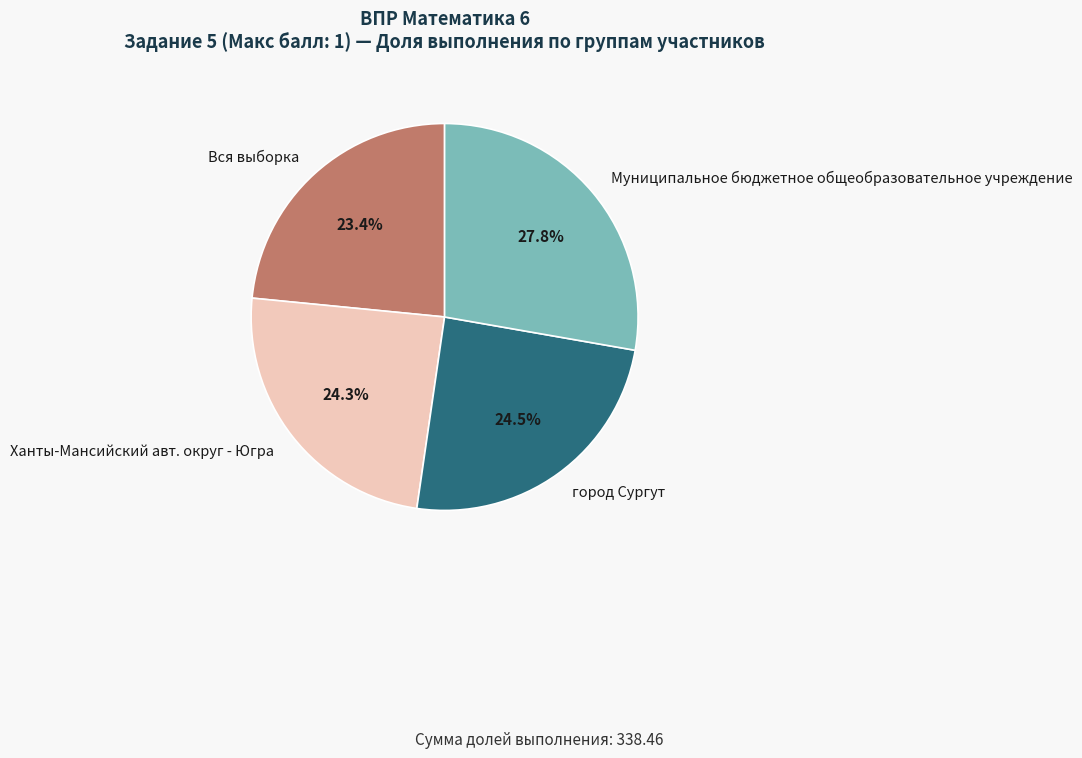

To the nearest percent, what percentage of the pie is Вся выборка?

23%